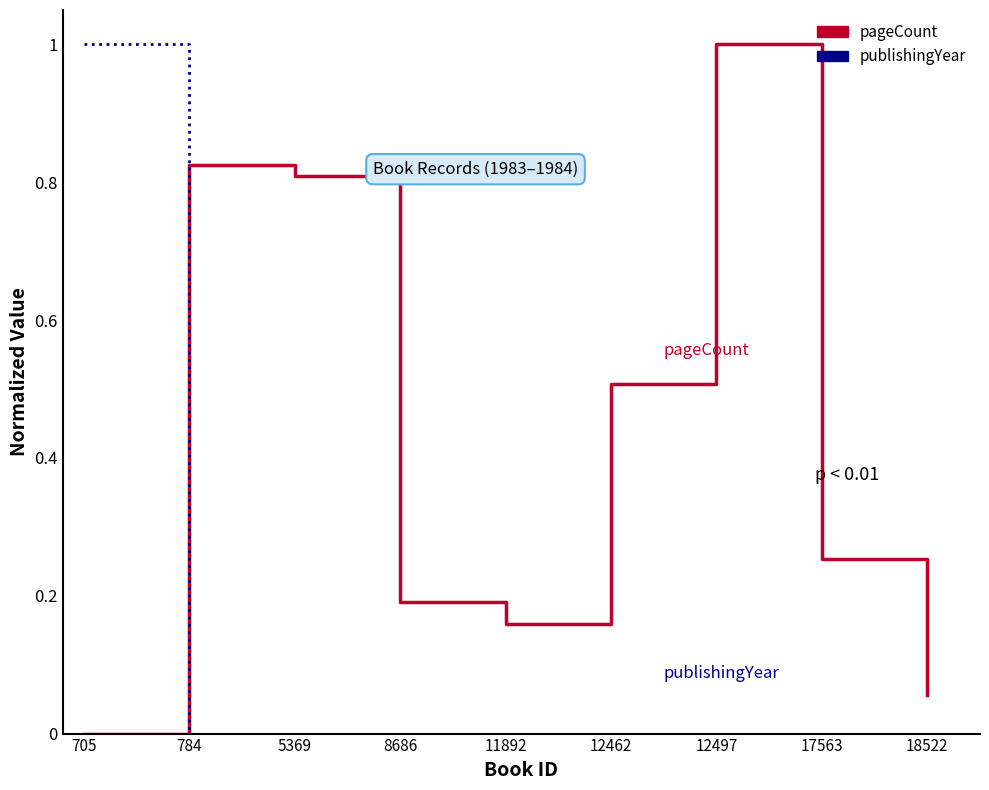

List the series in order of their overall mean, highest first.

pageCount, publishingYear